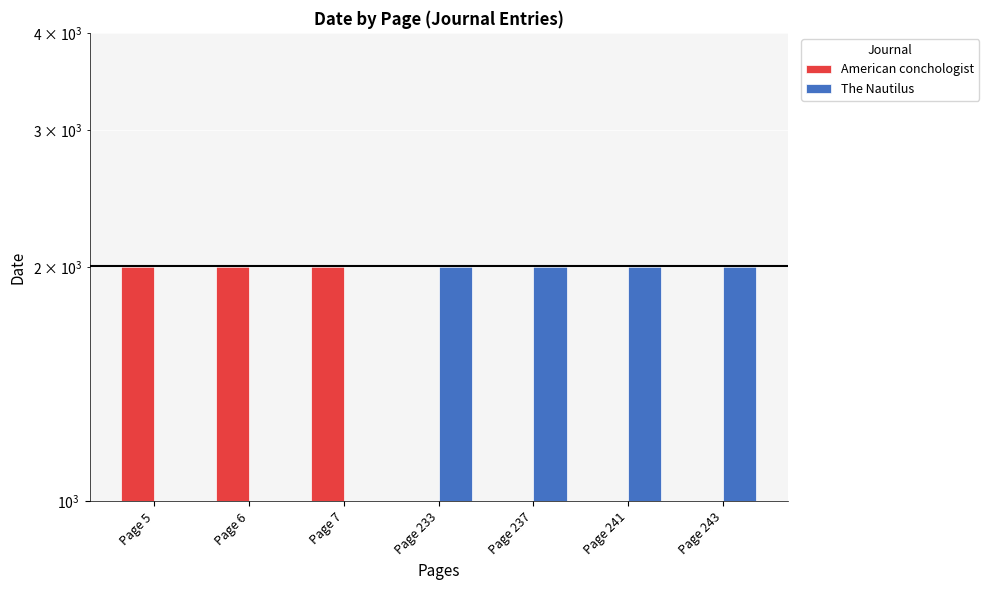

Is the value of American conchologist at Page 6 greater than the value of The Nautilus at Page 6?

Yes